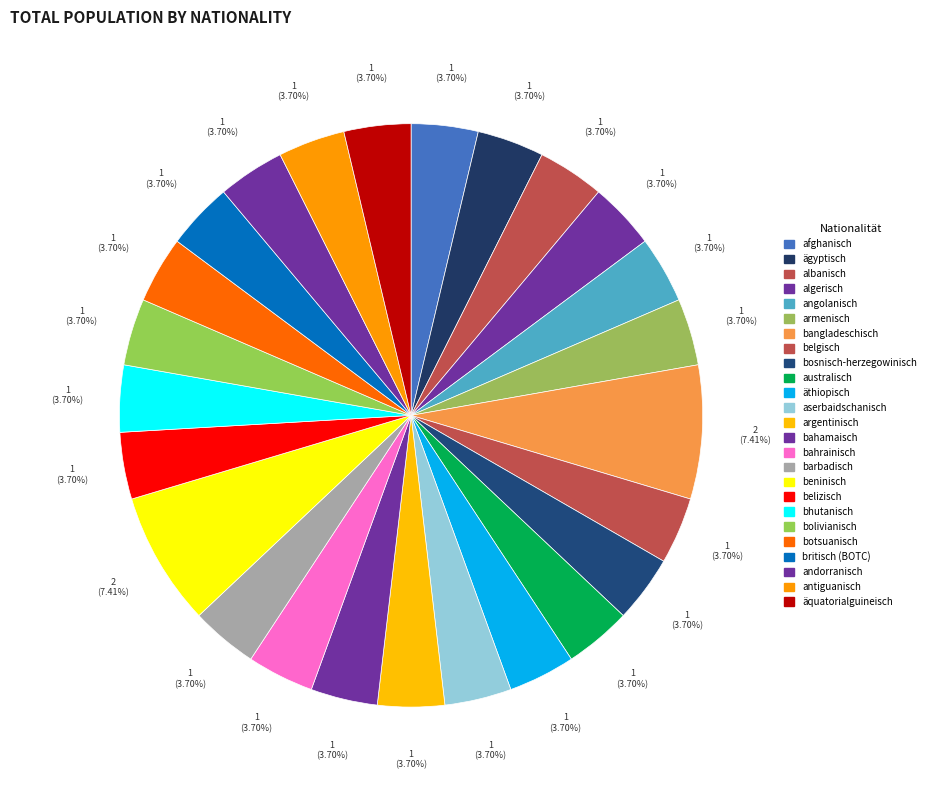

Is it true that britisch (BOTC) is 4% of the pie?

True